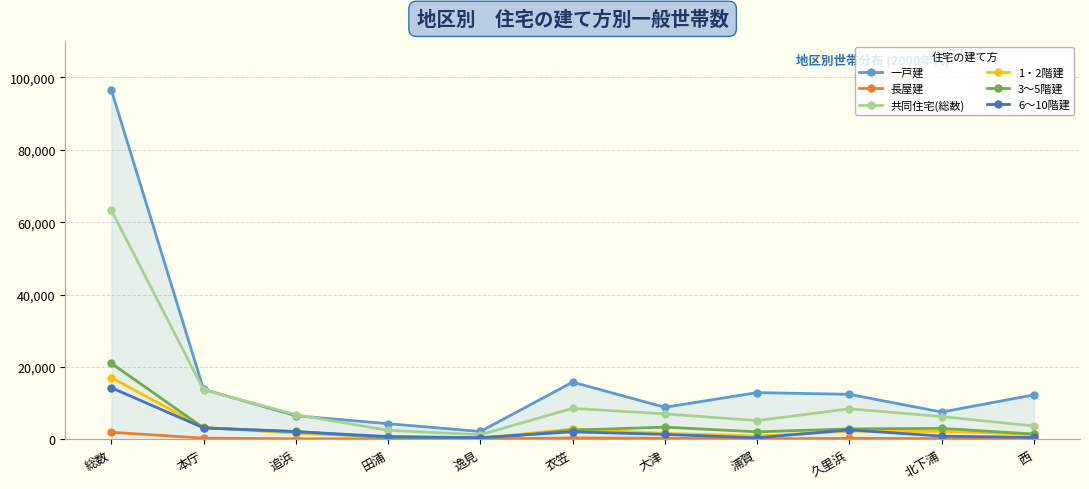

Which category has the highest value across all series?

総数